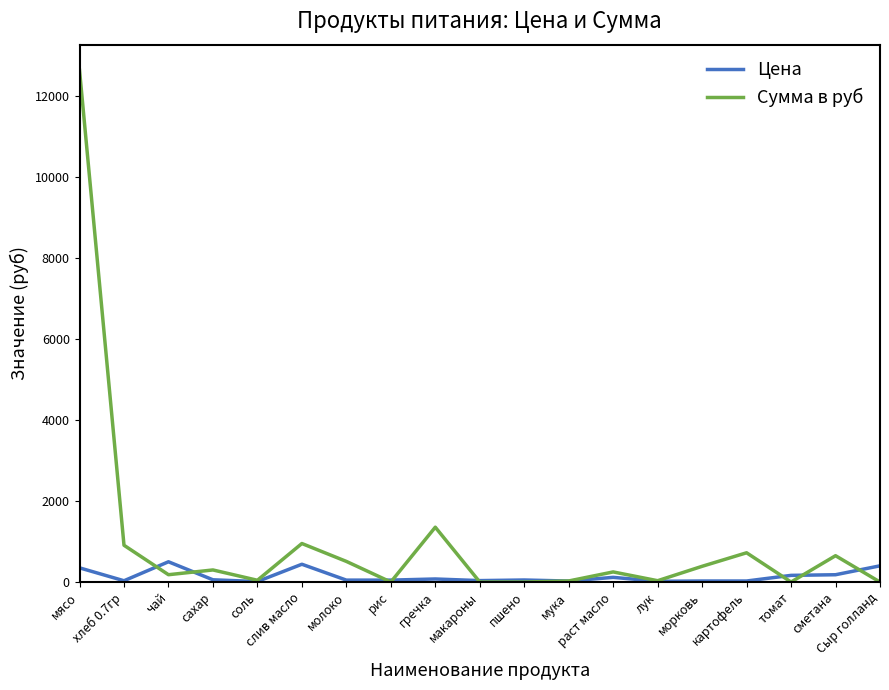

How many categories are shown in the chart?

19